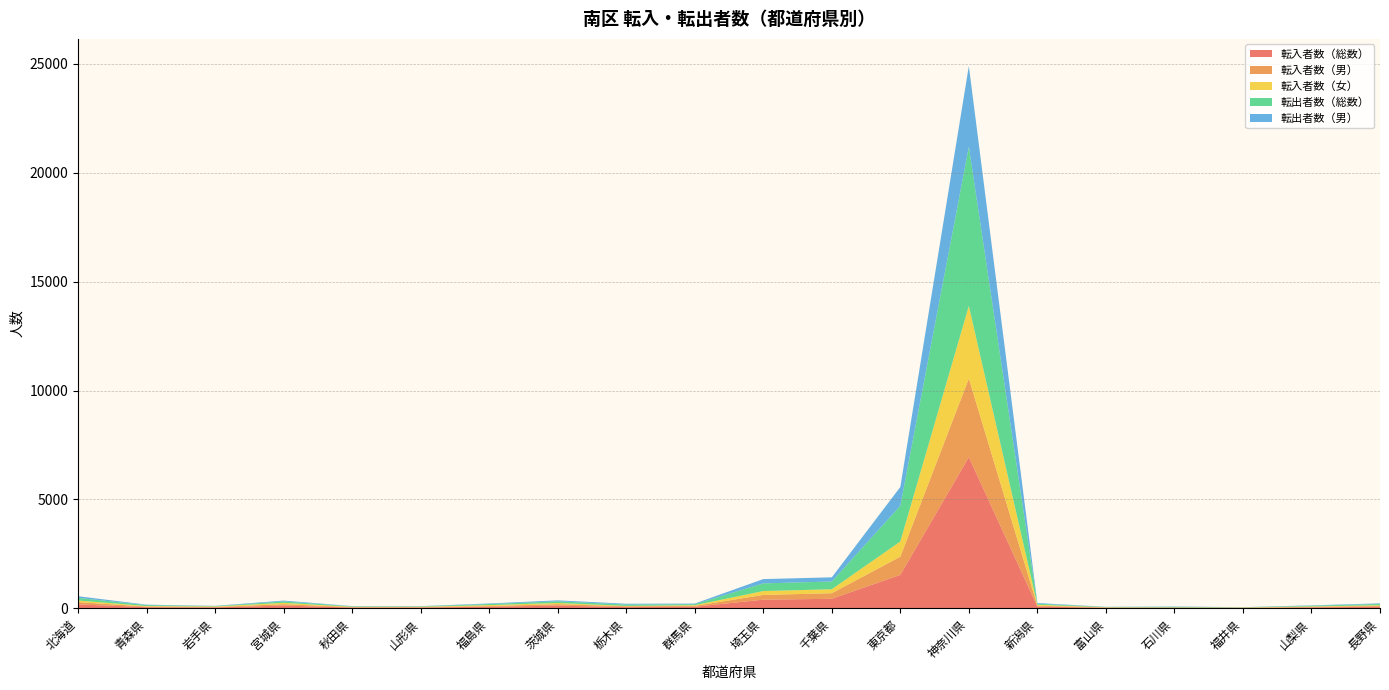

Reading right to left, list all the values displayed in this chart.

転入者数（総数）: 長野県=71	山梨県=43	福井県=19	石川県=21	富山県=24	新潟県=81	神奈川県=6942	東京都=1534	千葉県=437	埼玉県=396	群馬県=71	栃木県=55	茨城県=122	福島県=73	山形県=36	秋田県=35	宮城県=125	岩手県=42	青森県=52	北海道=179
転入者数（男）: 長野県=38	山梨県=22	福井県=9	石川県=18	富山県=15	新潟県=37	神奈川県=3609	東京都=835	千葉県=255	埼玉県=217	群馬県=39	栃木県=37	茨城県=69	福島県=29	山形県=18	秋田県=19	宮城県=65	岩手県=15	青森県=27	北海道=105
転入者数（女）: 長野県=33	山梨県=21	福井県=10	石川県=3	富山県=9	新潟県=44	神奈川県=3333	東京都=699	千葉県=182	埼玉県=179	群馬県=32	栃木県=18	茨城県=53	福島県=44	山形県=18	秋田県=16	宮城県=60	岩手県=27	青森県=25	北海道=74
転出者数（総数）: 長野県=55	山梨県=34	福井県=10	石川県=26	富山県=14	新潟県=48	神奈川県=7313	東京都=1641	千葉県=356	埼玉県=353	群馬県=47	栃木県=63	茨城県=76	福島県=50	山形県=18	秋田県=21	宮城県=67	岩手県=17	青森県=44	北海道=120
転出者数（男）: 長野県=30	山梨県=15	福井県=4	石川県=13	富山県=6	新潟県=32	神奈川県=3706	東京都=862	千葉県=192	埼玉県=196	群馬県=28	栃木県=36	茨城県=45	福島県=26	山形県=10	秋田県=10	宮城県=37	岩手県=12	青森県=18	北海道=77